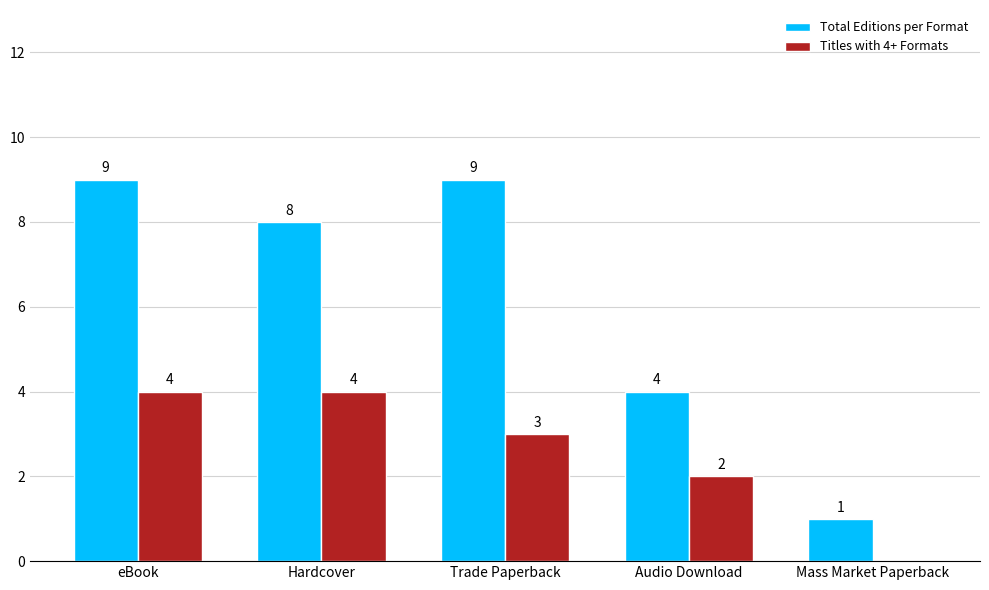

What are all the series names shown in the legend?

Total Editions per Format, Titles with 4+ Formats